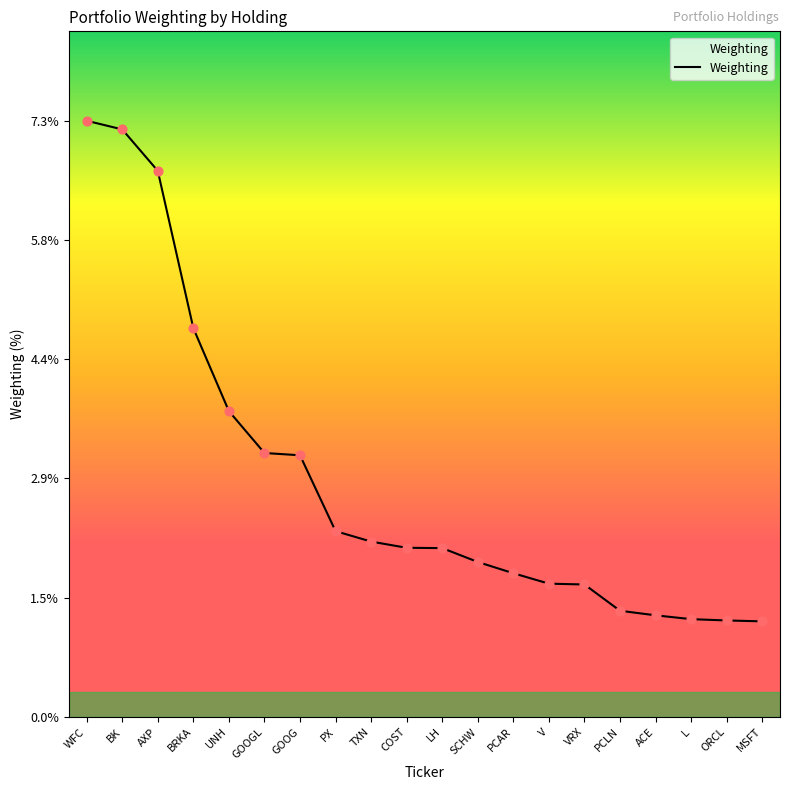

What is the change in value from SCHW to MSFT?

-0.7